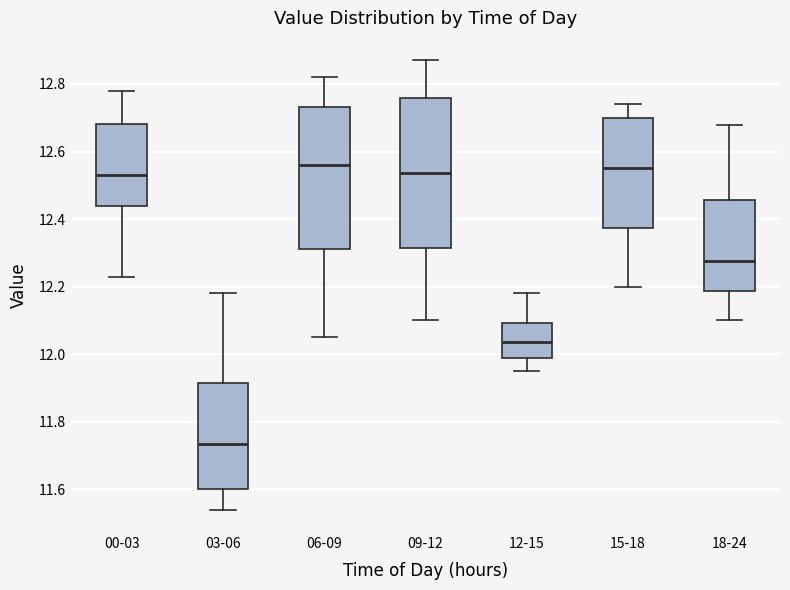

Which box is the tallest, from its lower edge to its upper edge?

09-12